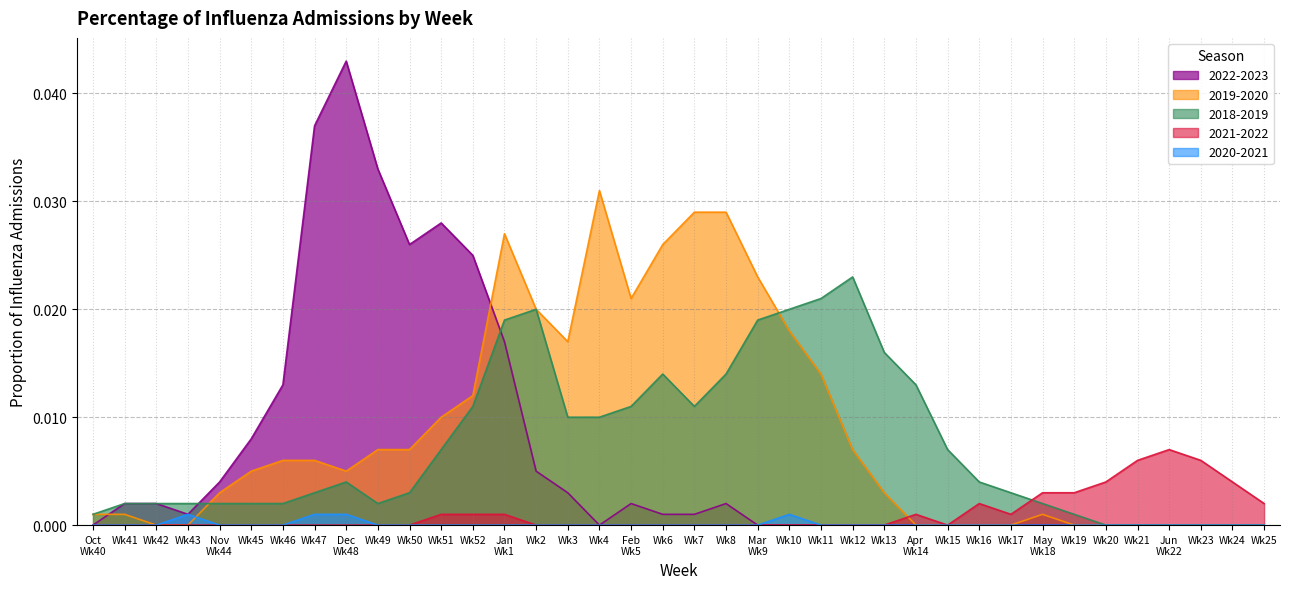

What position from the left is Wk41?

2